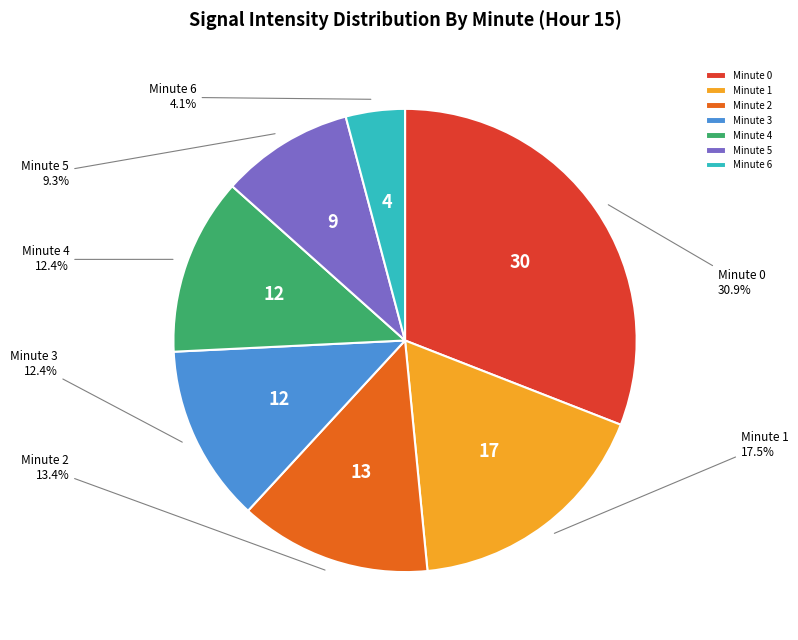

How many segments does this pie chart have?

7